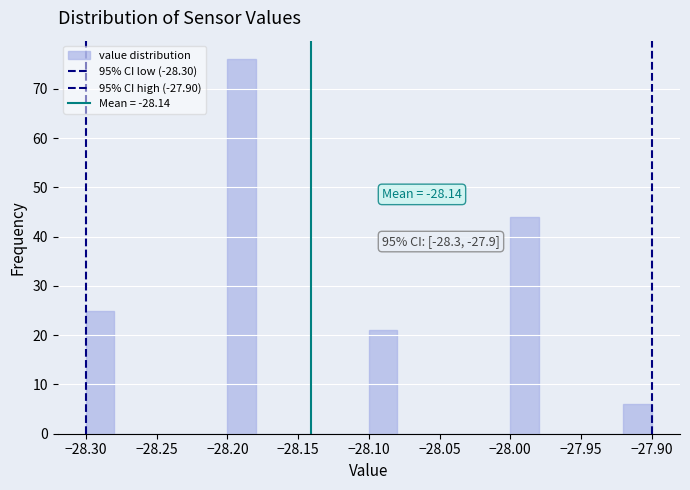

Which range on the x-axis has the tallest bar?

-28.20 to -28.18